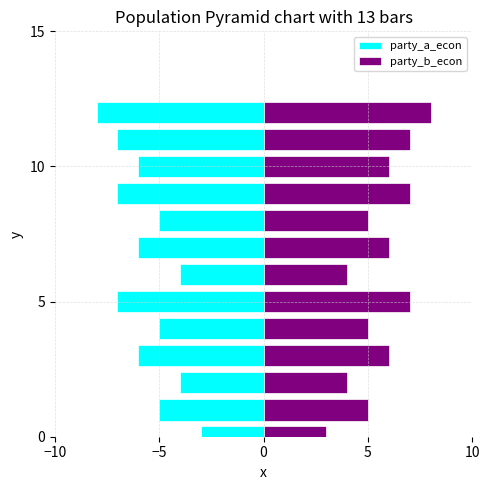

What is the maximum value for party_a_econ?

-3